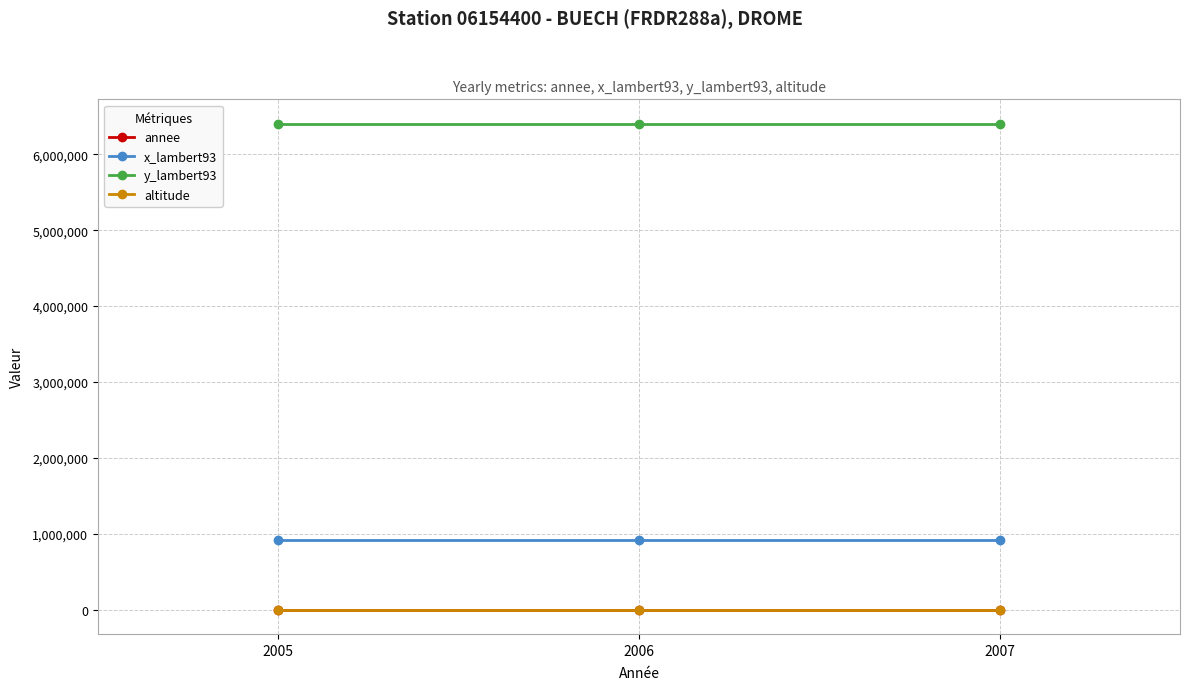

What is the maximum value shown in the chart?

6402624